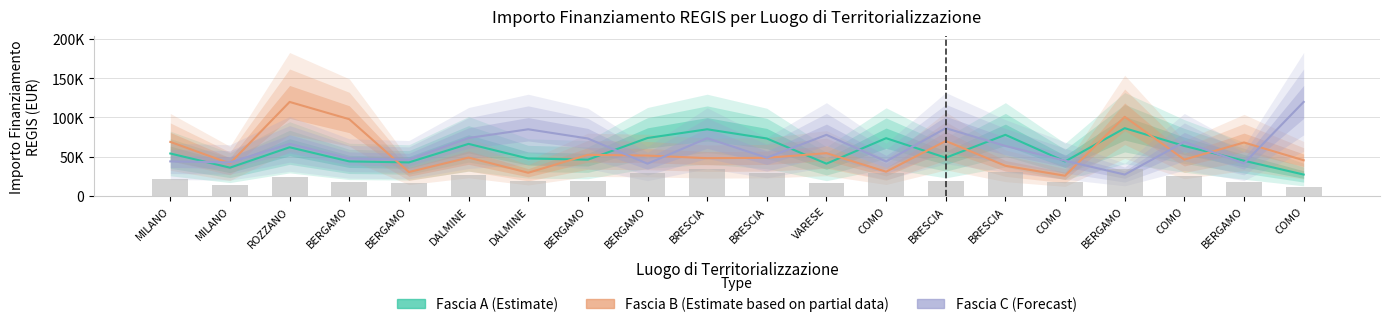

Are the bars grouped side by side (vs. stacked)?

Yes